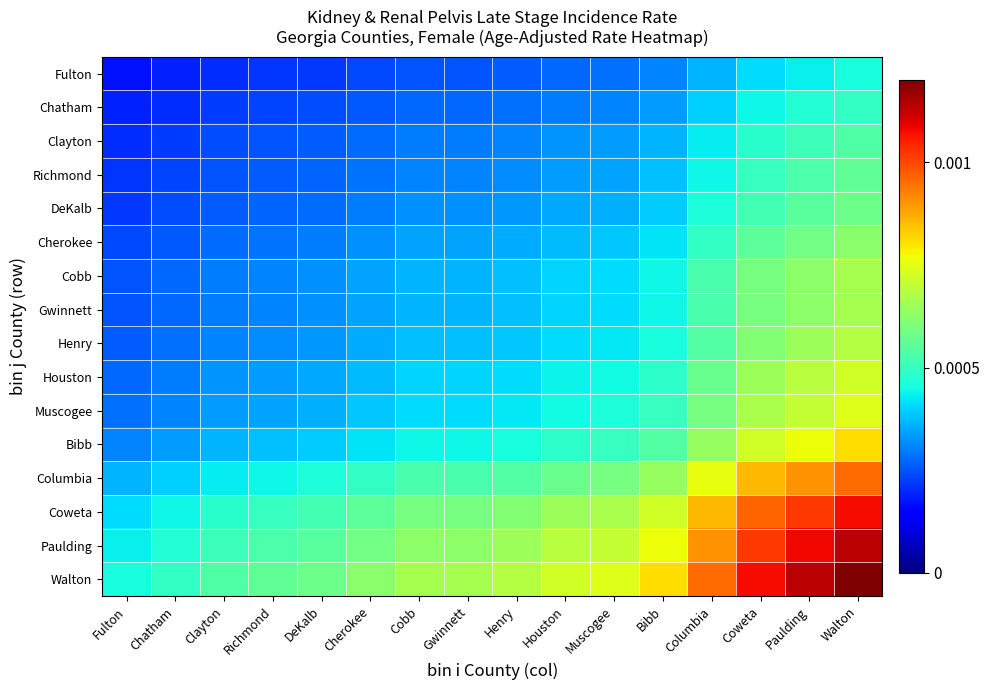

Reading left to right, list all the values displayed in this chart.

Fulton: Fulton=0.0	Chatham=0.0	Clayton=0.0	Richmond=0.0	DeKalb=0.0	Cherokee=0.0	Cobb=0.0	Gwinnett=0.0	Henry=0.0	Houston=0.0	Muscogee=0.0	Bibb=0.0	Columbia=0.0	Coweta=0.0	Paulding=0.0	Walton=0.0
Chatham: Fulton=0.0	Chatham=0.0	Clayton=0.0	Richmond=0.0	DeKalb=0.0	Cherokee=0.0	Cobb=0.0	Gwinnett=0.0	Henry=0.0	Houston=0.0	Muscogee=0.0	Bibb=0.0	Columbia=0.0	Coweta=0.0	Paulding=0.0	Walton=0.0
Clayton: Fulton=0.0	Chatham=0.0	Clayton=0.0	Richmond=0.0	DeKalb=0.0	Cherokee=0.0	Cobb=0.0	Gwinnett=0.0	Henry=0.0	Houston=0.0	Muscogee=0.0	Bibb=0.0	Columbia=0.0	Coweta=0.0	Paulding=0.0	Walton=0.0
Richmond: Fulton=0.0	Chatham=0.0	Clayton=0.0	Richmond=0.0	DeKalb=0.0	Cherokee=0.0	Cobb=0.0	Gwinnett=0.0	Henry=0.0	Houston=0.0	Muscogee=0.0	Bibb=0.0	Columbia=0.0	Coweta=0.0	Paulding=0.0	Walton=0.0
DeKalb: Fulton=0.0	Chatham=0.0	Clayton=0.0	Richmond=0.0	DeKalb=0.0	Cherokee=0.0	Cobb=0.0	Gwinnett=0.0	Henry=0.0	Houston=0.0	Muscogee=0.0	Bibb=0.0	Columbia=0.0	Coweta=0.0	Paulding=0.0	Walton=0.0
Cherokee: Fulton=0.0	Chatham=0.0	Clayton=0.0	Richmond=0.0	DeKalb=0.0	Cherokee=0.0	Cobb=0.0	Gwinnett=0.0	Henry=0.0	Houston=0.0	Muscogee=0.0	Bibb=0.0	Columbia=0.0	Coweta=0.0	Paulding=0.0	Walton=0.0
Cobb: Fulton=0.0	Chatham=0.0	Clayton=0.0	Richmond=0.0	DeKalb=0.0	Cherokee=0.0	Cobb=0.0	Gwinnett=0.0	Henry=0.0	Houston=0.0	Muscogee=0.0	Bibb=0.0	Columbia=0.0	Coweta=0.0	Paulding=0.0	Walton=0.0
Gwinnett: Fulton=0.0	Chatham=0.0	Clayton=0.0	Richmond=0.0	DeKalb=0.0	Cherokee=0.0	Cobb=0.0	Gwinnett=0.0	Henry=0.0	Houston=0.0	Muscogee=0.0	Bibb=0.0	Columbia=0.0	Coweta=0.0	Paulding=0.0	Walton=0.0
Henry: Fulton=0.0	Chatham=0.0	Clayton=0.0	Richmond=0.0	DeKalb=0.0	Cherokee=0.0	Cobb=0.0	Gwinnett=0.0	Henry=0.0	Houston=0.0	Muscogee=0.0	Bibb=0.0	Columbia=0.0	Coweta=0.0	Paulding=0.0	Walton=0.0
Houston: Fulton=0.0	Chatham=0.0	Clayton=0.0	Richmond=0.0	DeKalb=0.0	Cherokee=0.0	Cobb=0.0	Gwinnett=0.0	Henry=0.0	Houston=0.0	Muscogee=0.0	Bibb=0.0	Columbia=0.0	Coweta=0.0	Paulding=0.0	Walton=0.0
Muscogee: Fulton=0.0	Chatham=0.0	Clayton=0.0	Richmond=0.0	DeKalb=0.0	Cherokee=0.0	Cobb=0.0	Gwinnett=0.0	Henry=0.0	Houston=0.0	Muscogee=0.0	Bibb=0.0	Columbia=0.0	Coweta=0.0	Paulding=0.0	Walton=0.0
Bibb: Fulton=0.0	Chatham=0.0	Clayton=0.0	Richmond=0.0	DeKalb=0.0	Cherokee=0.0	Cobb=0.0	Gwinnett=0.0	Henry=0.0	Houston=0.0	Muscogee=0.0	Bibb=0.0	Columbia=0.0	Coweta=0.0	Paulding=0.0	Walton=0.0
Columbia: Fulton=0.0	Chatham=0.0	Clayton=0.0	Richmond=0.0	DeKalb=0.0	Cherokee=0.0	Cobb=0.0	Gwinnett=0.0	Henry=0.0	Houston=0.0	Muscogee=0.0	Bibb=0.0	Columbia=0.0	Coweta=0.0	Paulding=0.0	Walton=0.0
Coweta: Fulton=0.0	Chatham=0.0	Clayton=0.0	Richmond=0.0	DeKalb=0.0	Cherokee=0.0	Cobb=0.0	Gwinnett=0.0	Henry=0.0	Houston=0.0	Muscogee=0.0	Bibb=0.0	Columbia=0.0	Coweta=0.0	Paulding=0.0	Walton=0.0
Paulding: Fulton=0.0	Chatham=0.0	Clayton=0.0	Richmond=0.0	DeKalb=0.0	Cherokee=0.0	Cobb=0.0	Gwinnett=0.0	Henry=0.0	Houston=0.0	Muscogee=0.0	Bibb=0.0	Columbia=0.0	Coweta=0.0	Paulding=0.0	Walton=0.0
Walton: Fulton=0.0	Chatham=0.0	Clayton=0.0	Richmond=0.0	DeKalb=0.0	Cherokee=0.0	Cobb=0.0	Gwinnett=0.0	Henry=0.0	Houston=0.0	Muscogee=0.0	Bibb=0.0	Columbia=0.0	Coweta=0.0	Paulding=0.0	Walton=0.0